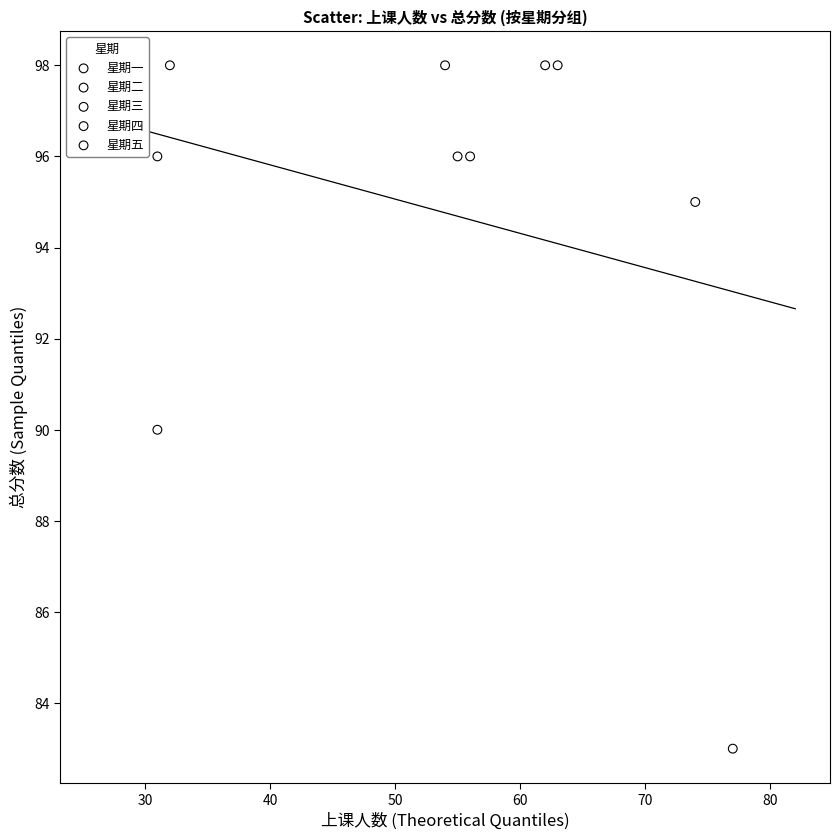

What are all the series names shown in the legend?

星期一, 星期二, 星期三, 星期四, 星期五